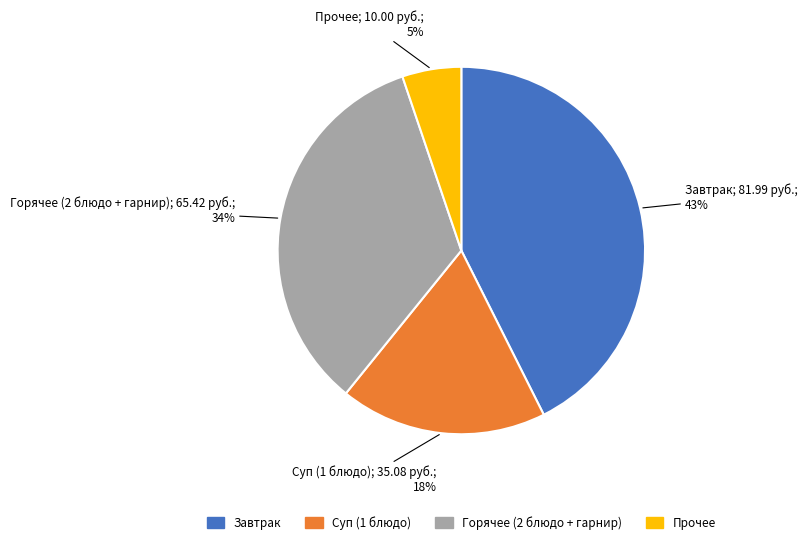

Is there a majority slice in this chart?

No